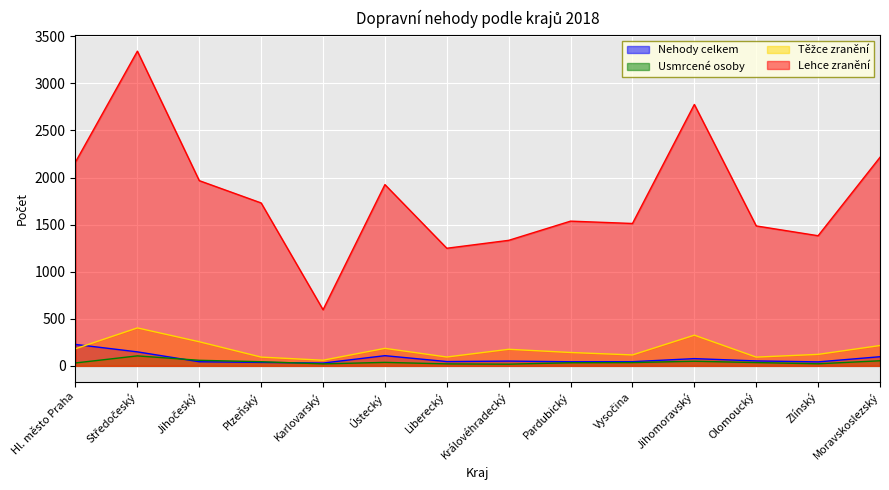

At which category does the chart reach its peak across all series?

Středočeský